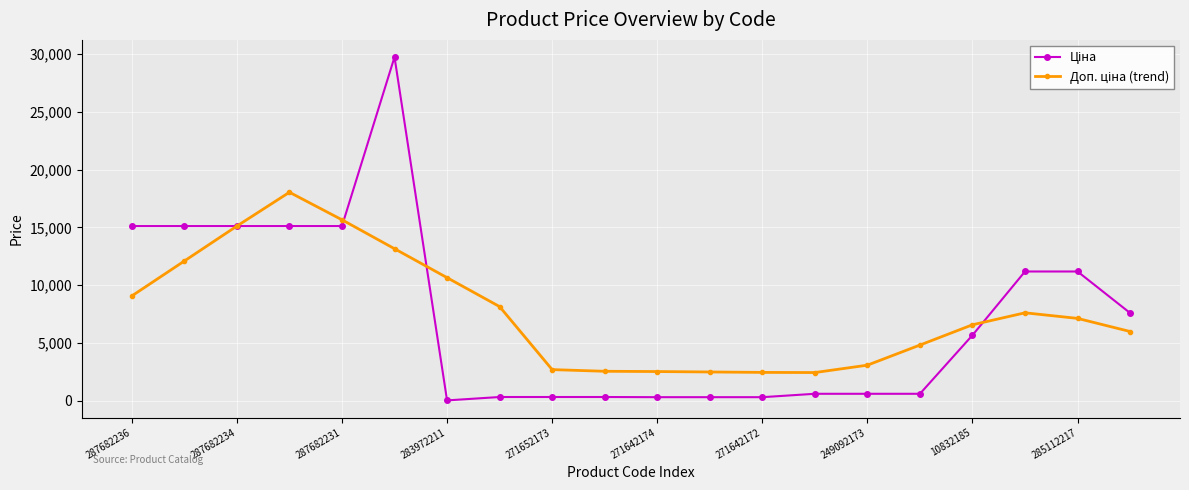

How many distinct data groups are displayed?

2